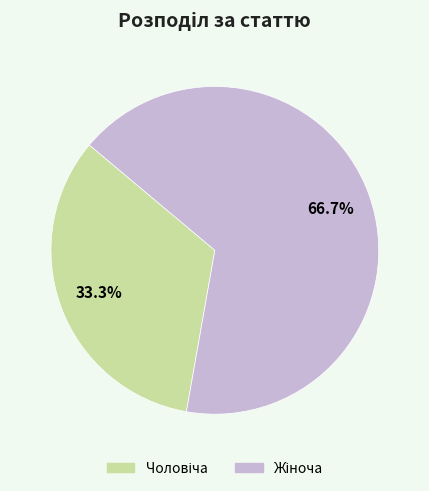

Is there a majority slice in this chart?

Yes